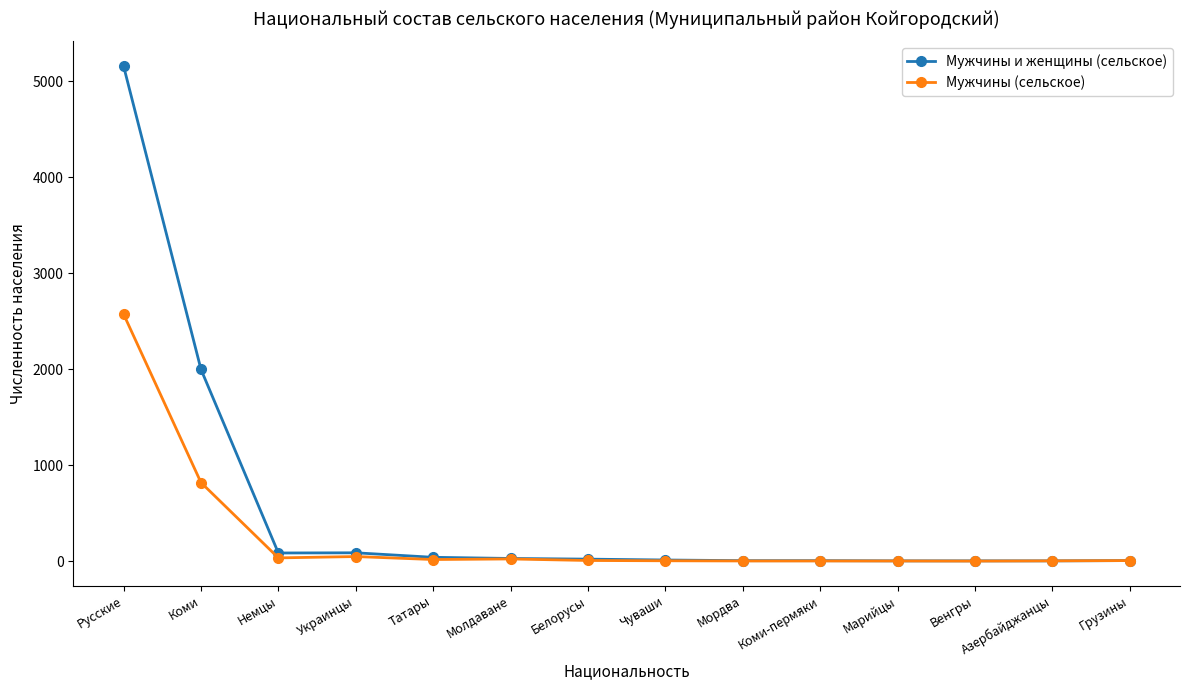

Which series changed the most between Русские and Белорусы?

Мужчины и женщины (сельское)